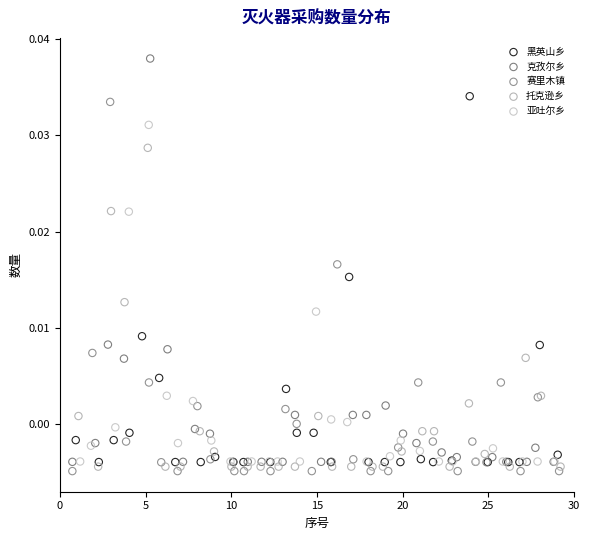

What are all the series names shown in the legend?

黑英山乡, 克孜尔乡, 赛里木镇, 托克逊乡, 亚吐尔乡